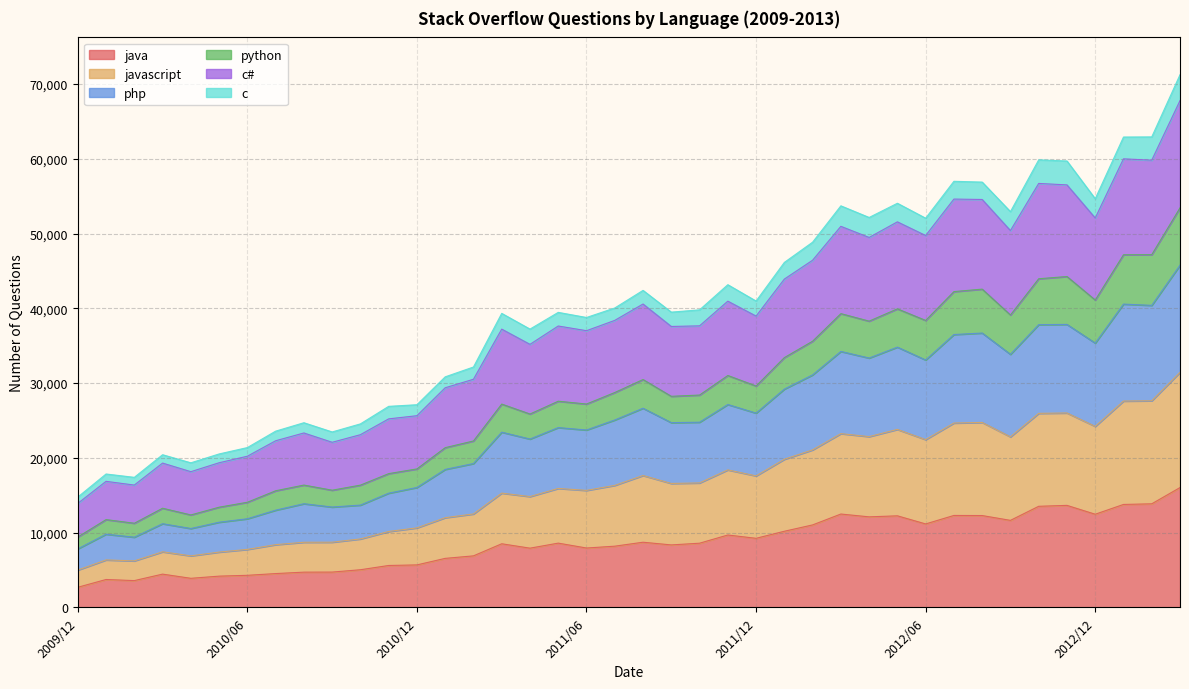

True or false: java and php intersect in this chart.

False